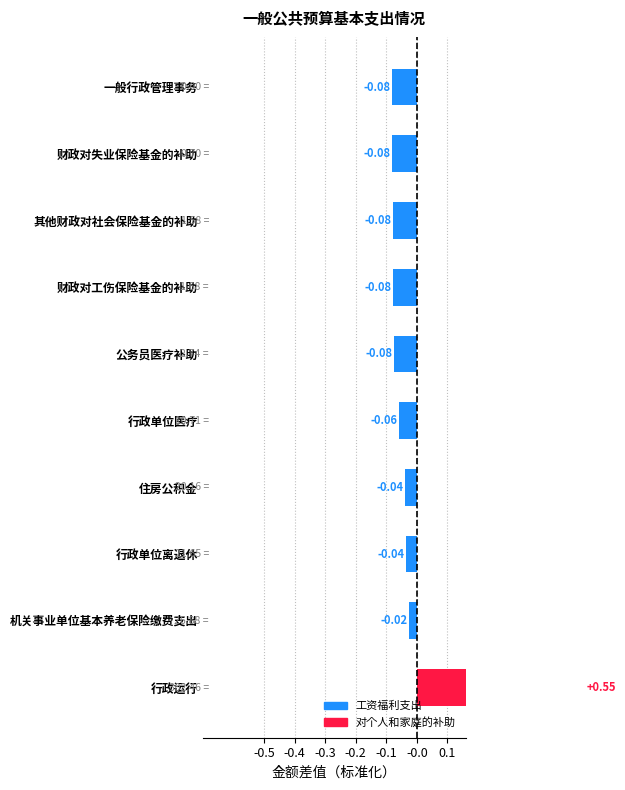

Does the chart contain stacked bars?

No